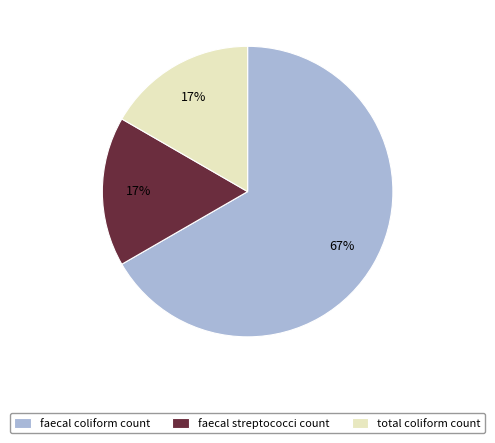

Which has a higher value, faecal coliform count or total coliform count?

faecal coliform count